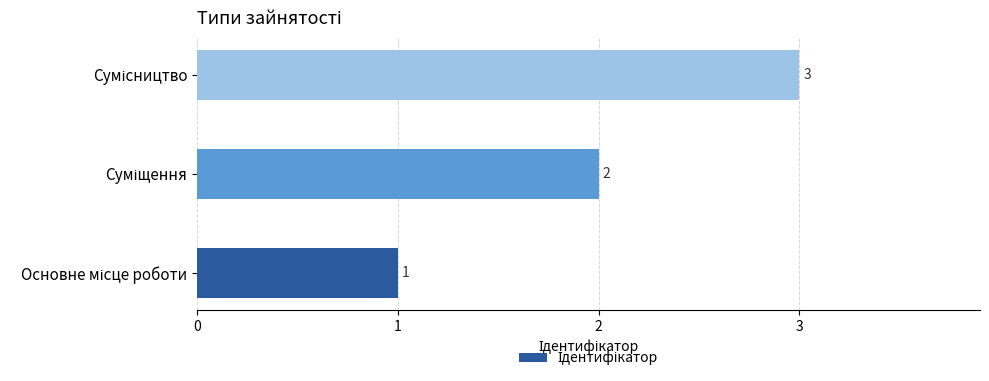

What is the maximum value shown in the chart?

3